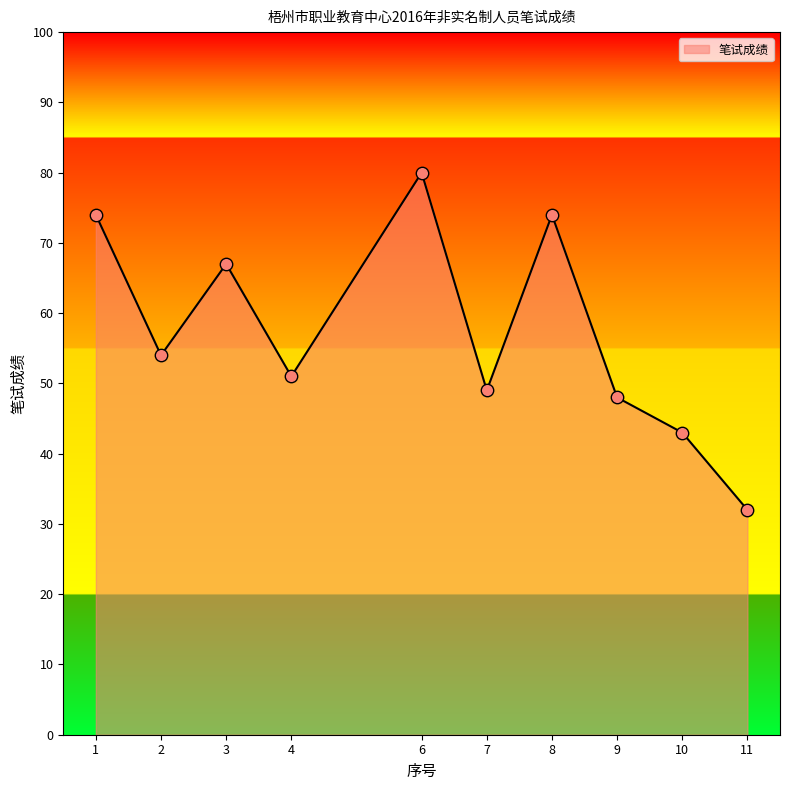

Approximately how many times larger is the value at 3 compared to 6?

0.8